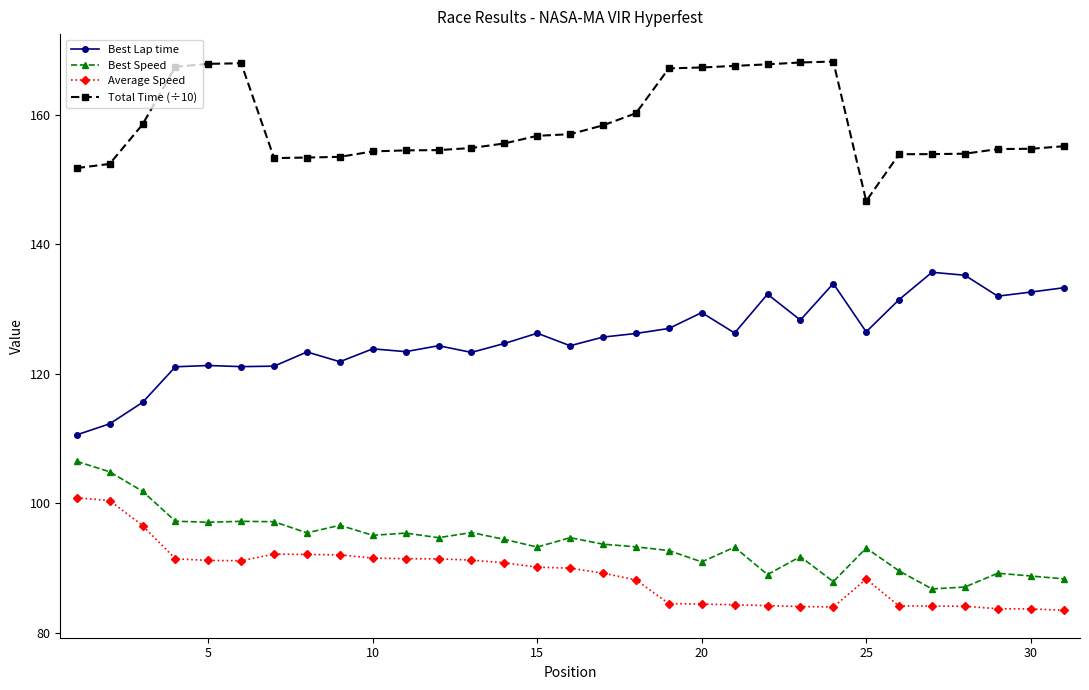

True or false: Average Speed has more than 0 points higher than both neighbors.

True